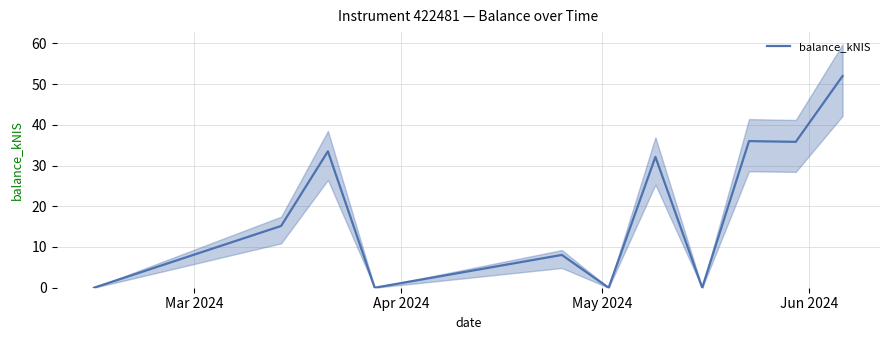

How many points are lower than both their immediate neighbors (excluding endpoints)?

4